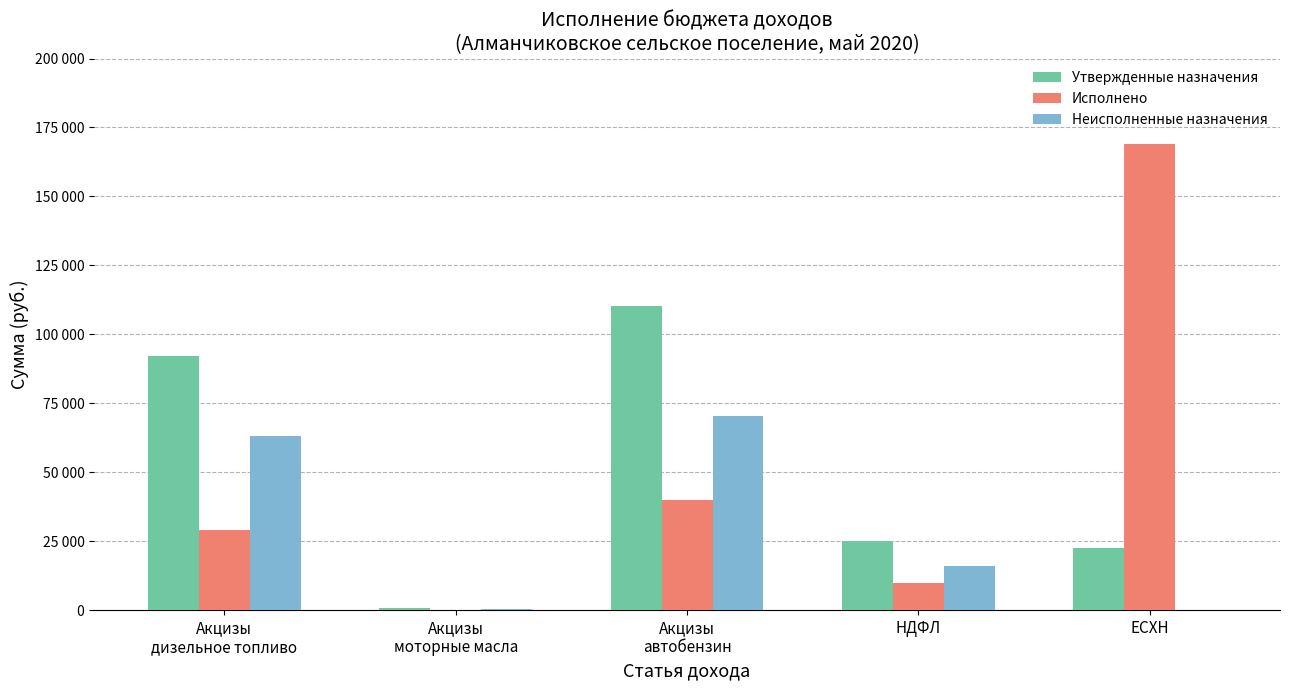

At which category is the sum across all series the highest?

Акцизы
автобензин